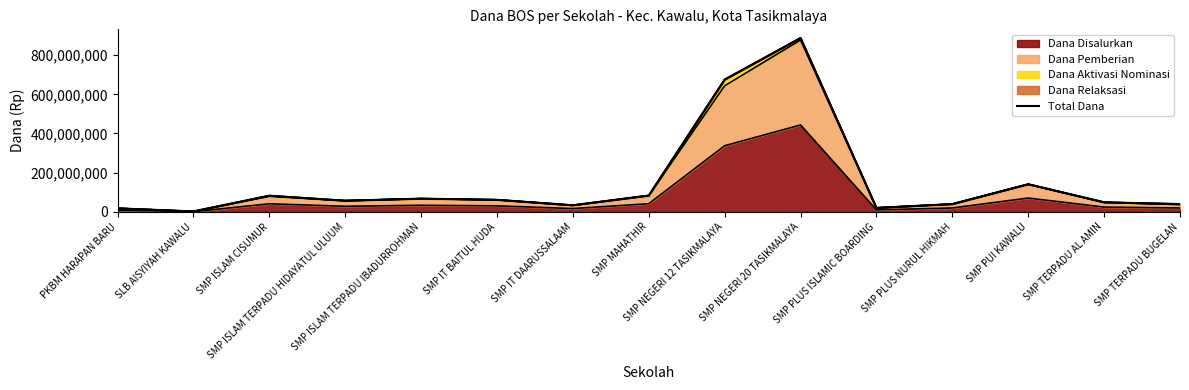

At which category does the data reach its first local peak?

SMP ISLAM CISUMUR